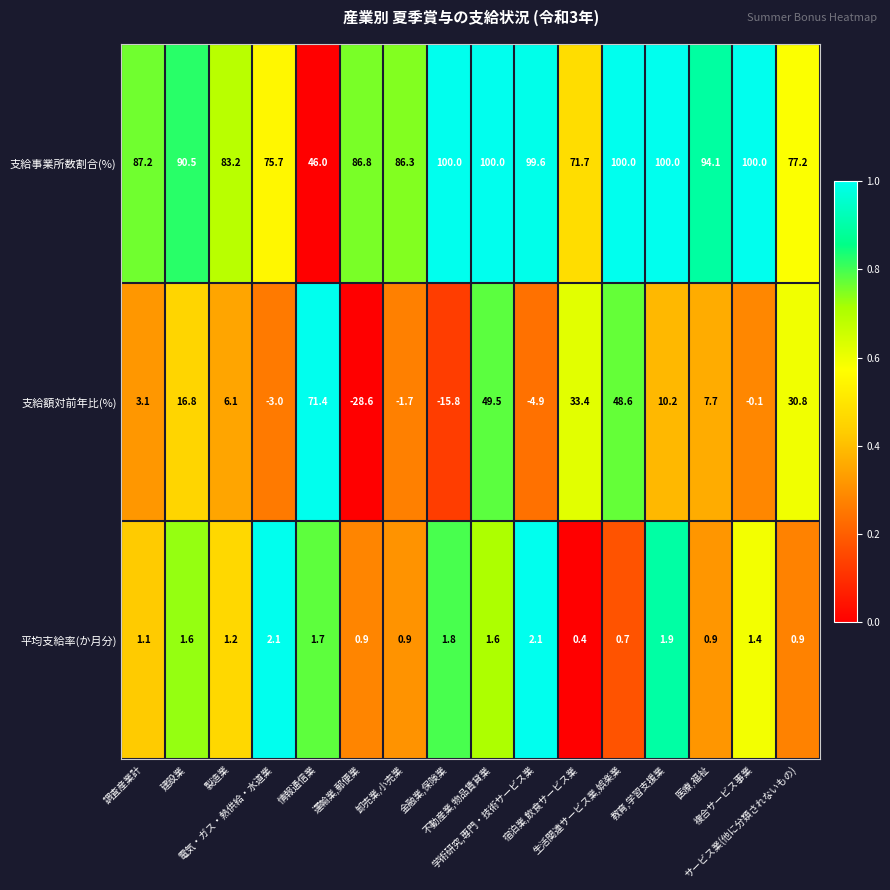

Which series has the widest spread of values?

支給額対前年比(%)